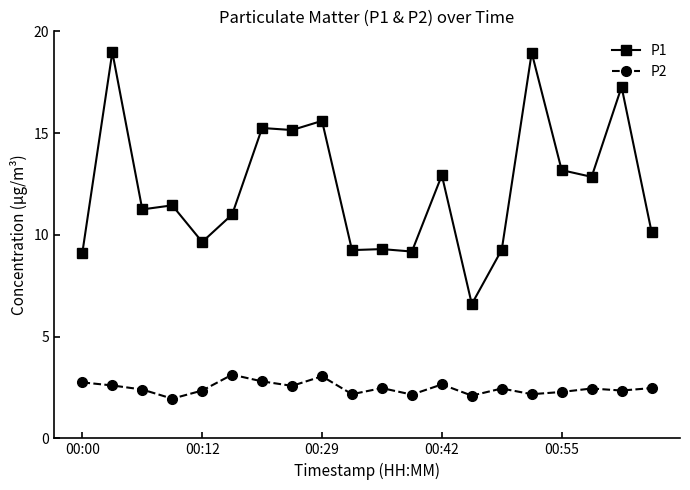

List the series in order of their peak value, lowest first.

P2, P1